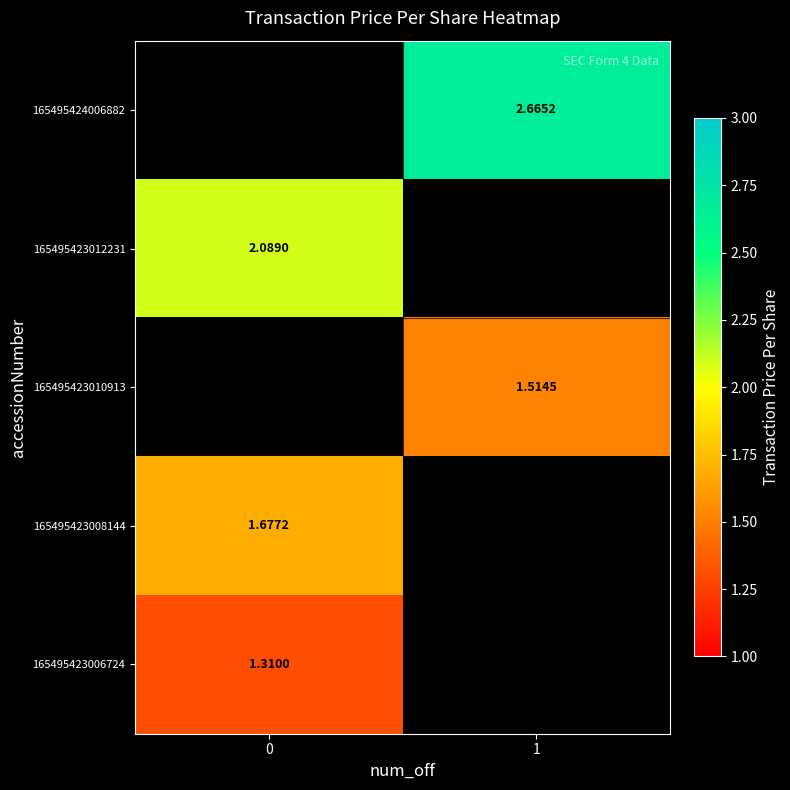

Is the value of 165495424006882 at 0 greater than the value of 165495423008144 at 0?

No